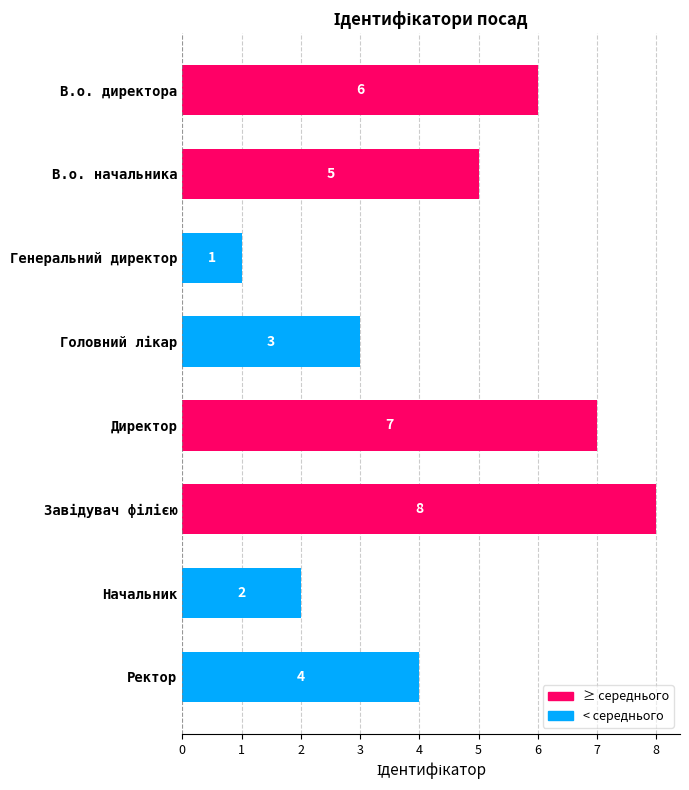

The value at В.о. директора is 2. True or false?

False